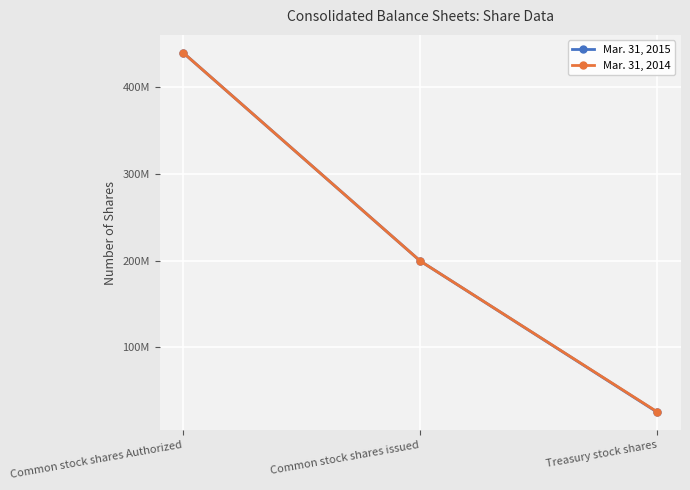

Where does the Mar. 31, 2015 series first go above 199566770?

Common stock shares Authorized